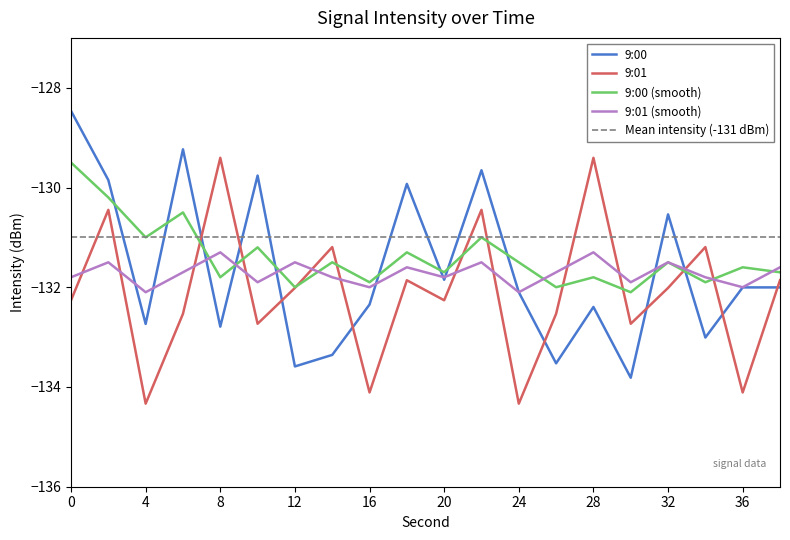

At how many categories does at least one series exceed -129?

1